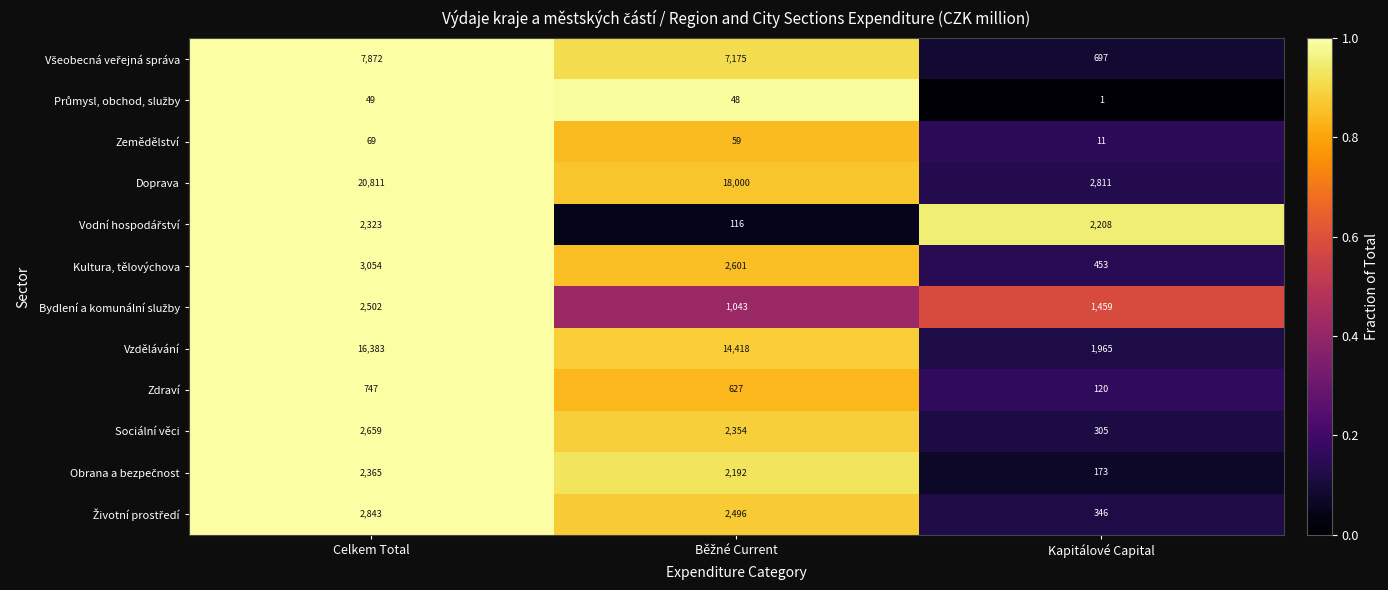

At which category does the chart reach its minimum across all series?

Kapitálové Capital